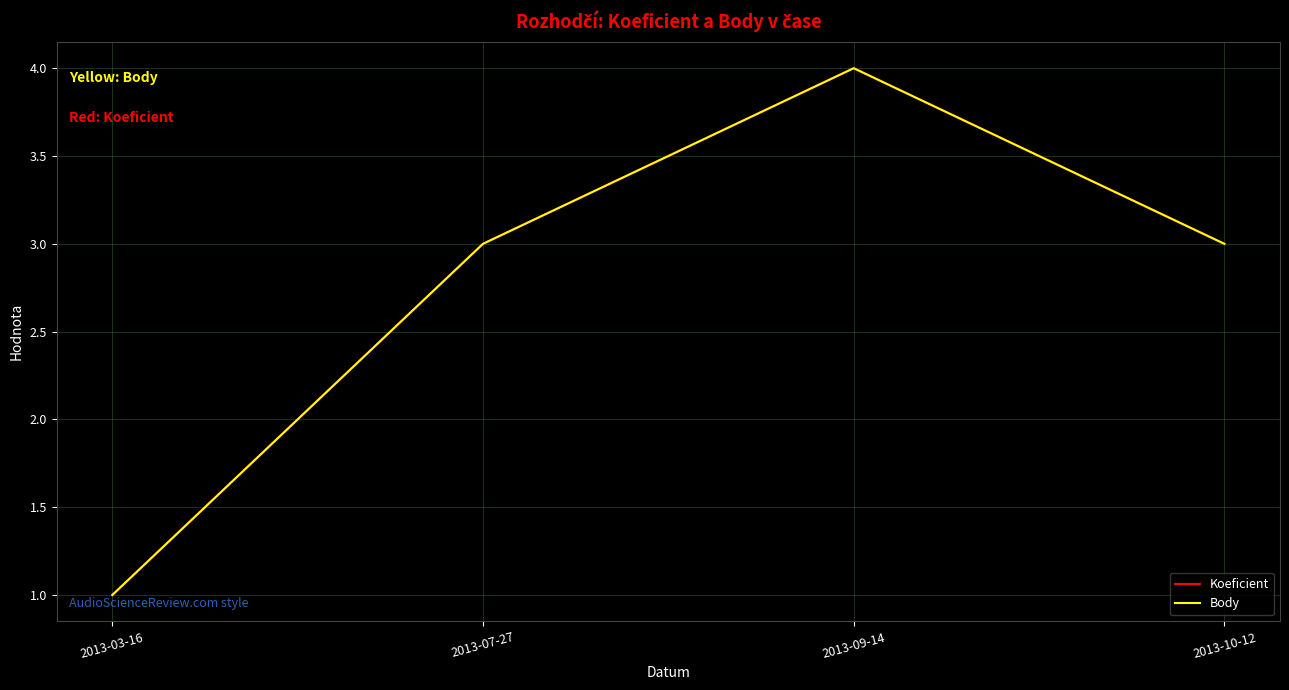

Is this an area chart (filled region under the line)?

No